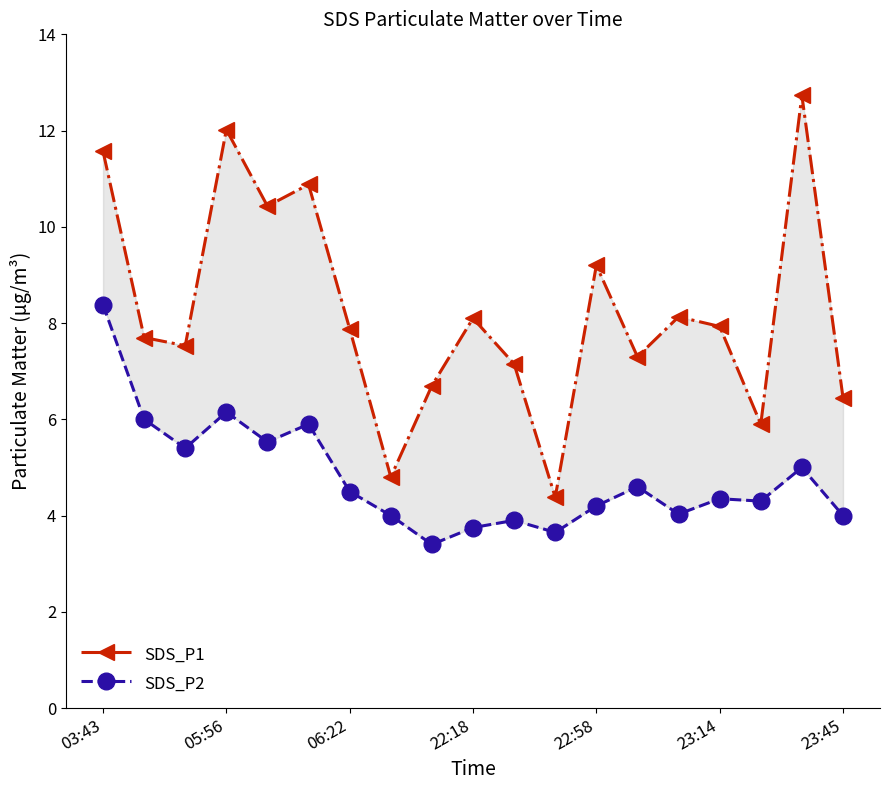

Which series changed the most between 17 and 18?

SDS_P1